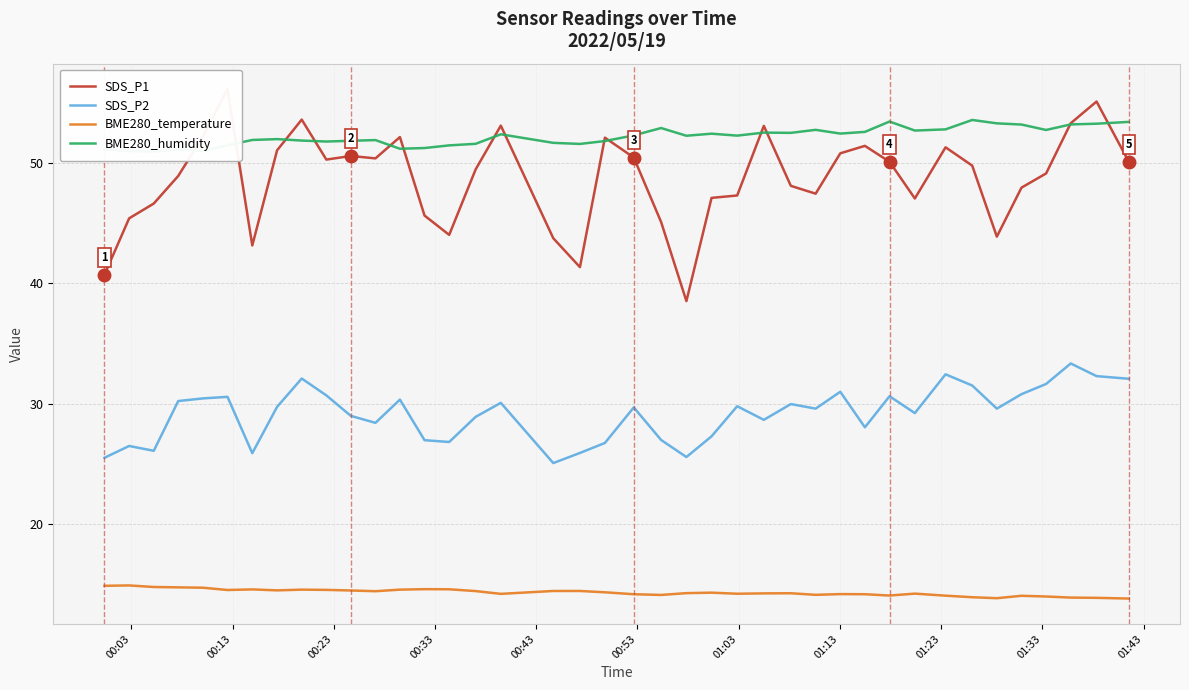

Count the number of data series in this chart.

4